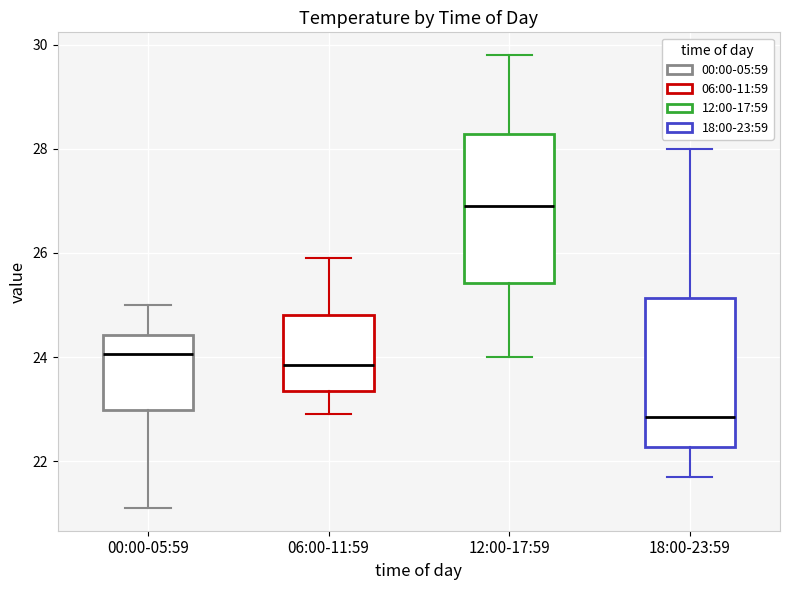

Reading left to right, read every box against the y-axis: the position of its median line, the range the box covers, and the ends of its whiskers. The values are not printed on the chart, so give them approximately, as read against the axis.

00:00-05:59: median 24.0, box 23.0 to 24.4, whiskers 21.2 to 25.0
06:00-11:59: median 23.8, box 23.4 to 24.8, whiskers 23.0 to 26.0
12:00-17:59: median 27.0, box 25.4 to 28.2, whiskers 24.0 to 29.8
18:00-23:59: median 22.8, box 22.2 to 25.2, whiskers 21.8 to 28.0